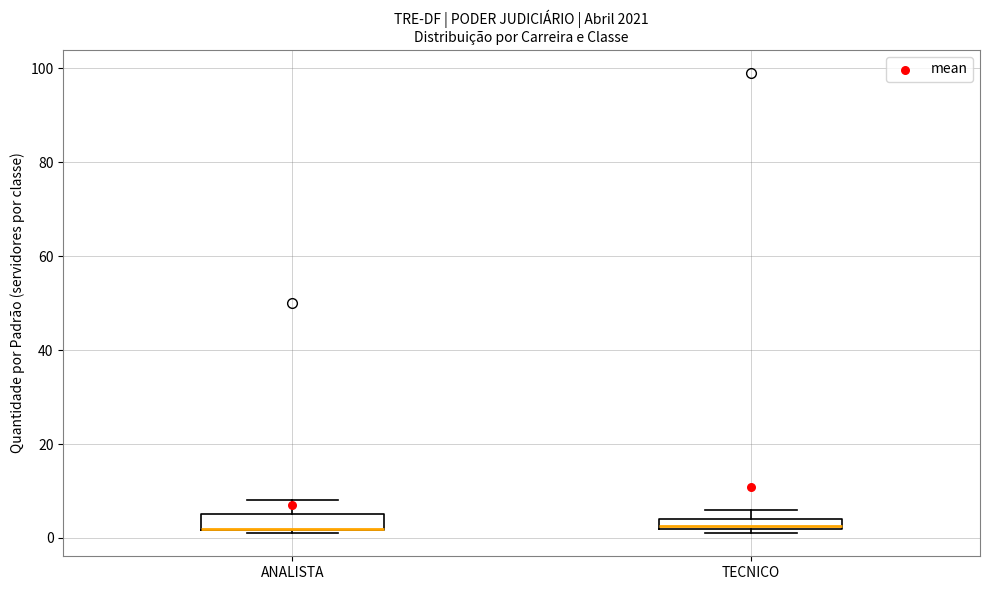

Where is the upper edge of the box for TECNICO on the y-axis? The values are not printed on the chart, so give them approximately, as read against the axis.

4